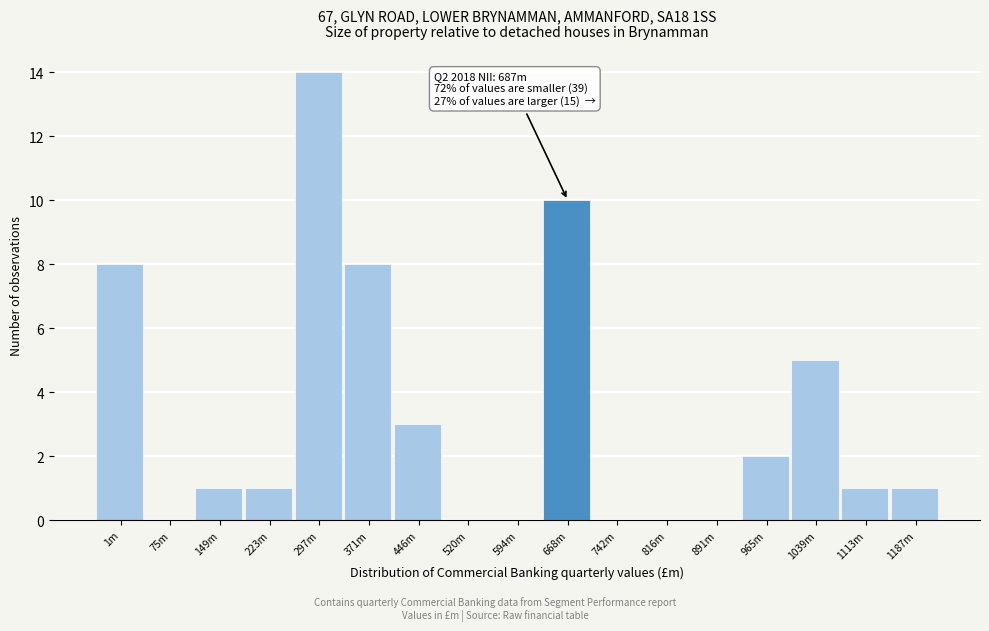

Reading left to right, what are all the values shown in this chart?

1m=8	75m=0	149m=1	223m=1	297m=14	371m=8	446m=3	520m=0	594m=0	668m=10	742m=0	816m=0	891m=0	965m=2	1039m=5	1113m=1	1187m=1